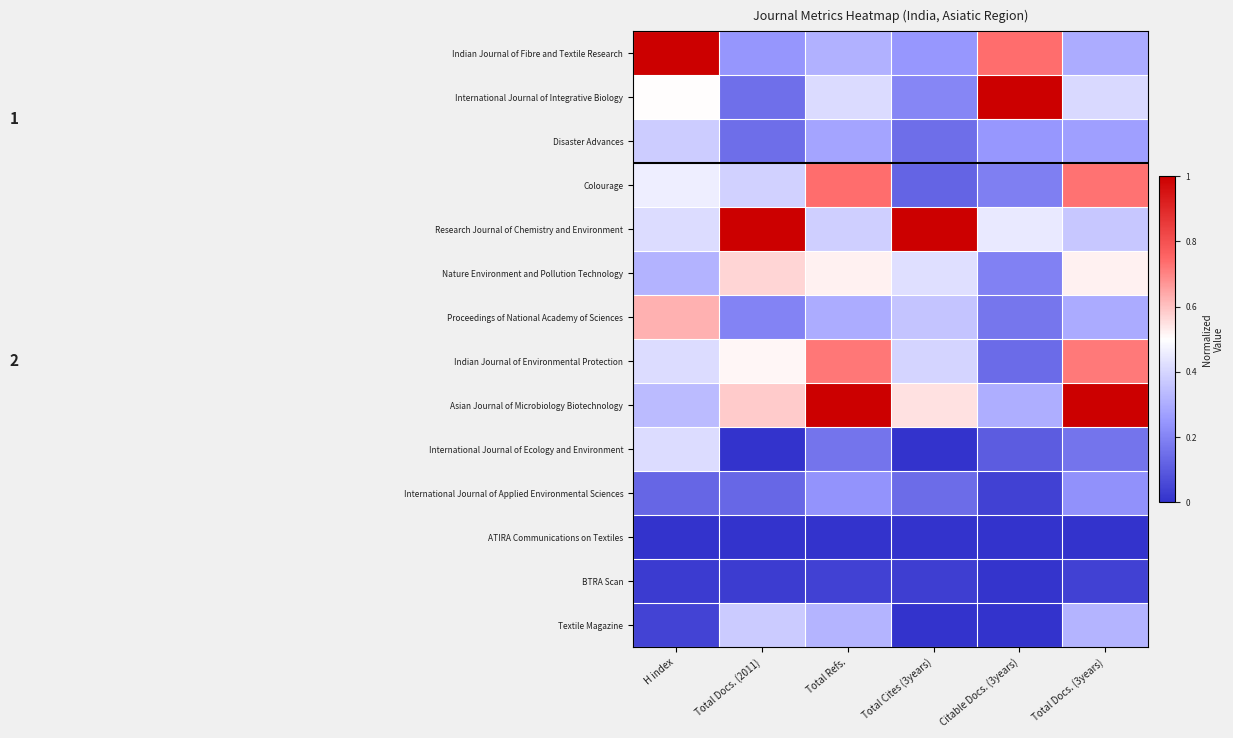

At which category is the sum across all series the highest?

Total Refs.